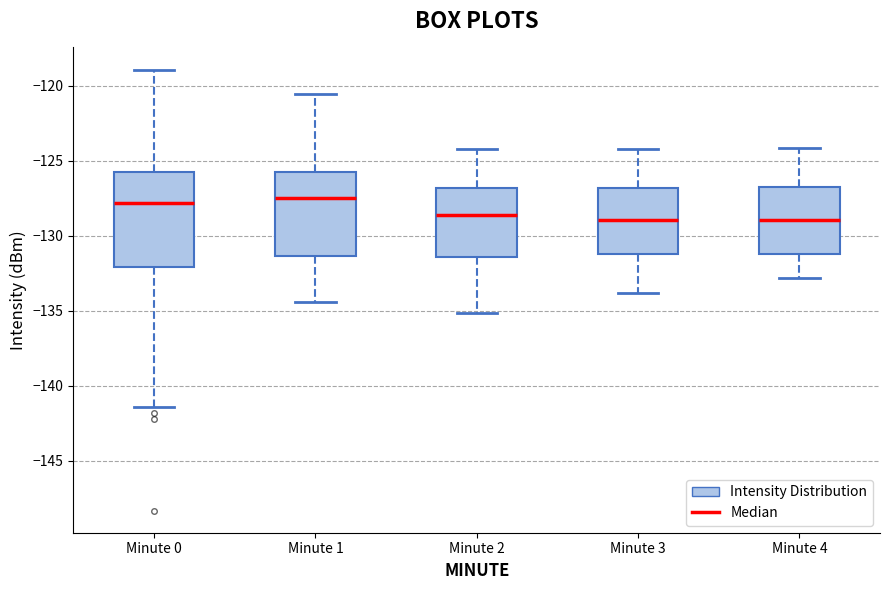

Reading left to right, read every box against the y-axis: the position of its median line, the range the box covers, and the ends of its whiskers. The values are not printed on the chart, so give them approximately, as read against the axis.

Minute 0: median -128.0, box -132.0 to -125.5, whiskers -141.5 to -119.0
Minute 1: median -127.5, box -131.5 to -125.5, whiskers -134.5 to -120.5
Minute 2: median -128.5, box -131.5 to -127.0, whiskers -135.0 to -124.0
Minute 3: median -129.0, box -131.0 to -127.0, whiskers -134.0 to -124.0
Minute 4: median -129.0, box -131.0 to -127.0, whiskers -133.0 to -124.0